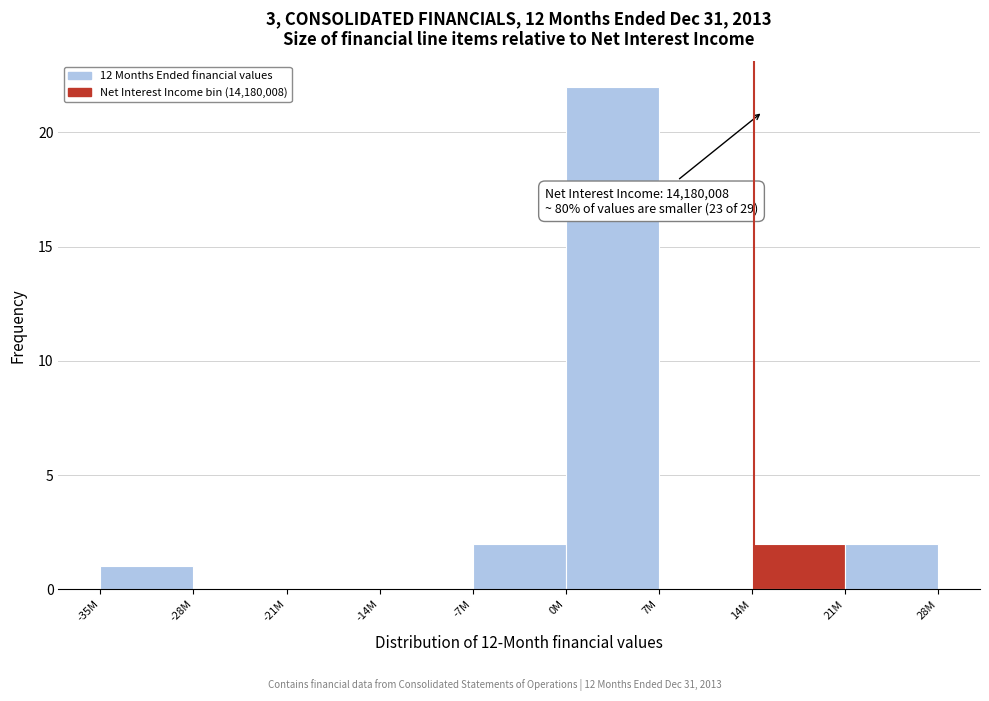

Reading left to right, extract all data points from this chart.

-35M=1	-28M=0	-21M=0	-14M=0	-7M=2	0M=22	7M=0	14M=2	21M=2